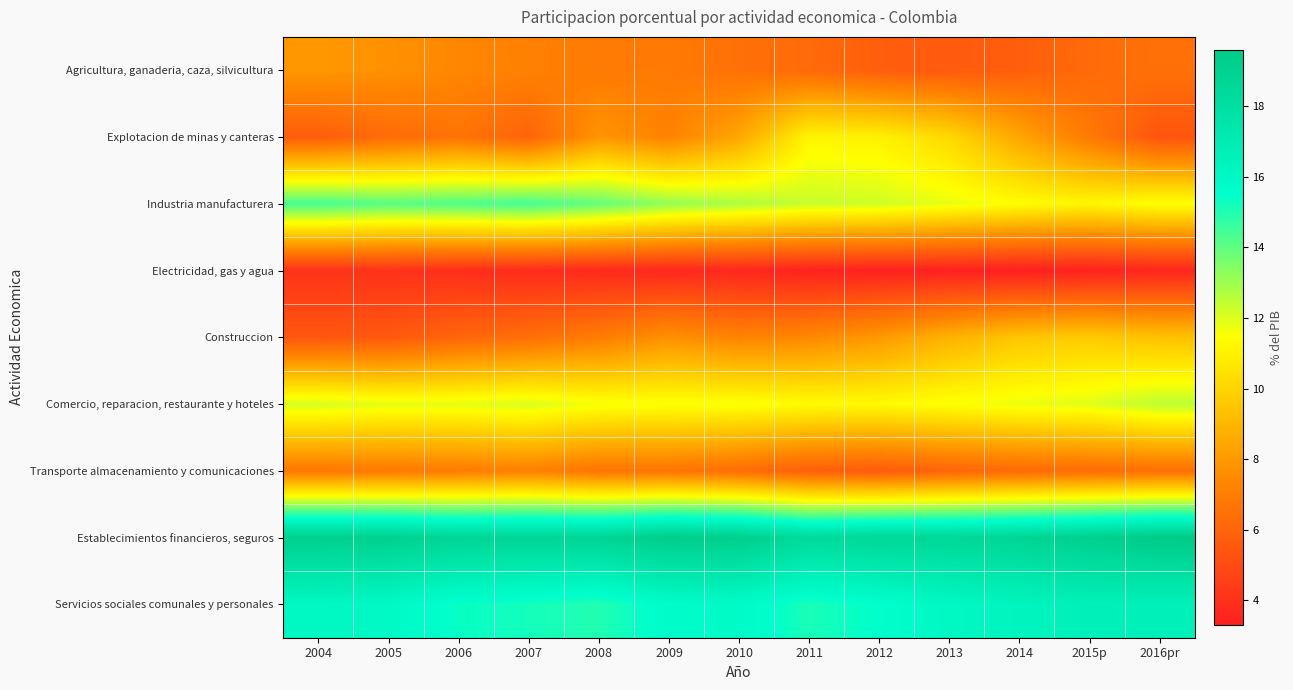

List the series in order of their peak value, lowest first.

Electricidad, gas y agua, Transporte almacenamiento y comunicaciones, Agricultura, ganaderia, caza, silvicultura, Construccion, Explotacion de minas y canteras, Comercio, reparacion, restaurante y hoteles, Industria manufacturera, Servicios sociales comunales y personales, Establecimientos financieros, seguros